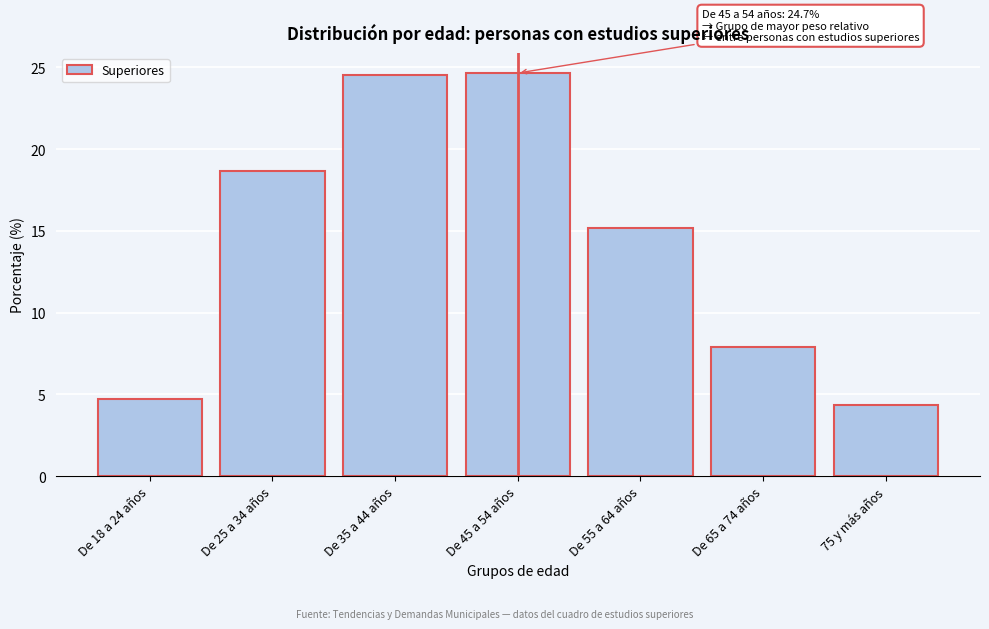

Reading left to right, extract all data points from this chart.

De 18 a 24 años=4.7	De 25 a 34 años=18.7	De 35 a 44 años=24.5	De 45 a 54 años=24.7	De 55 a 64 años=15.2	De 65 a 74 años=7.9	75 y más años=4.3